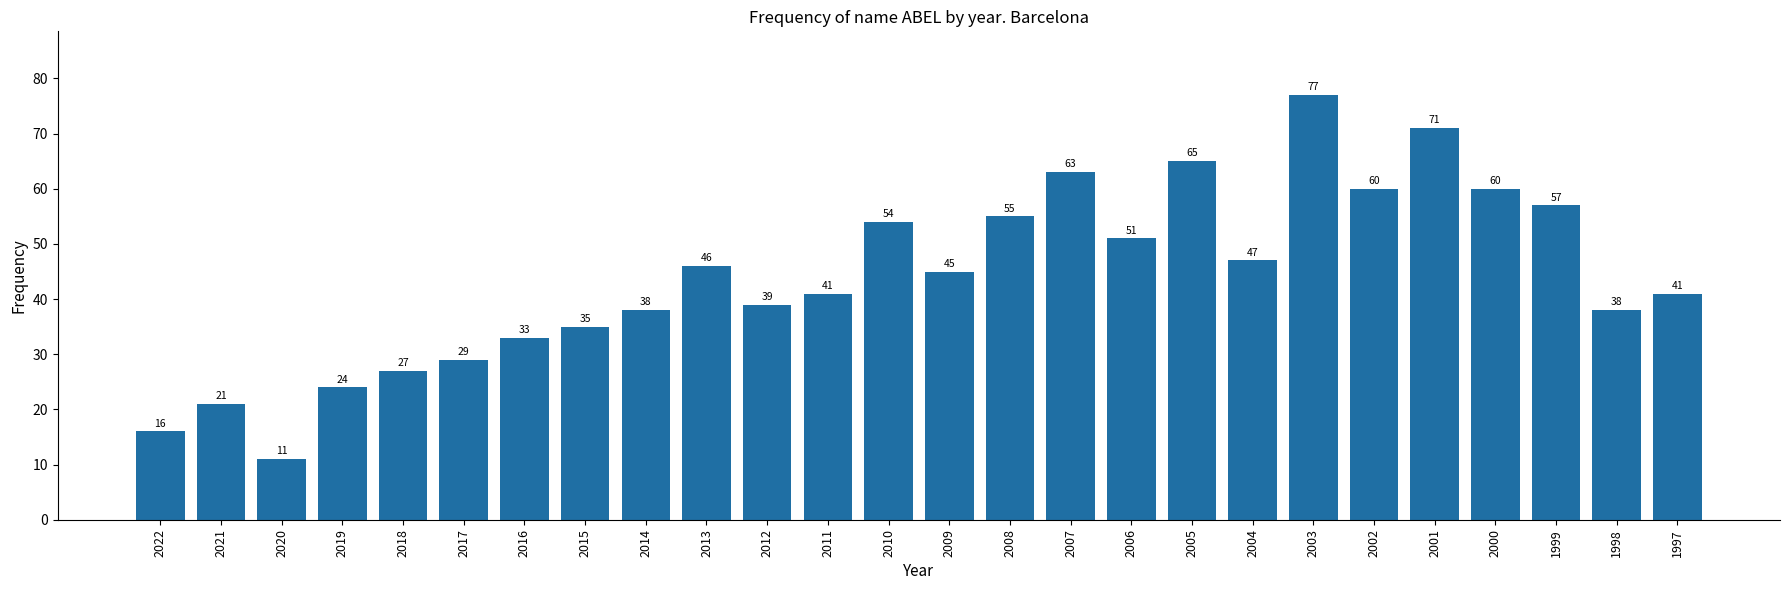

Reading left to right, transcribe all the data shown in this chart.

16	21	11	24	27	29	33	35	38	46	39	41	54	45	55	63	51	65	47	77	60	71	60	57	38	41